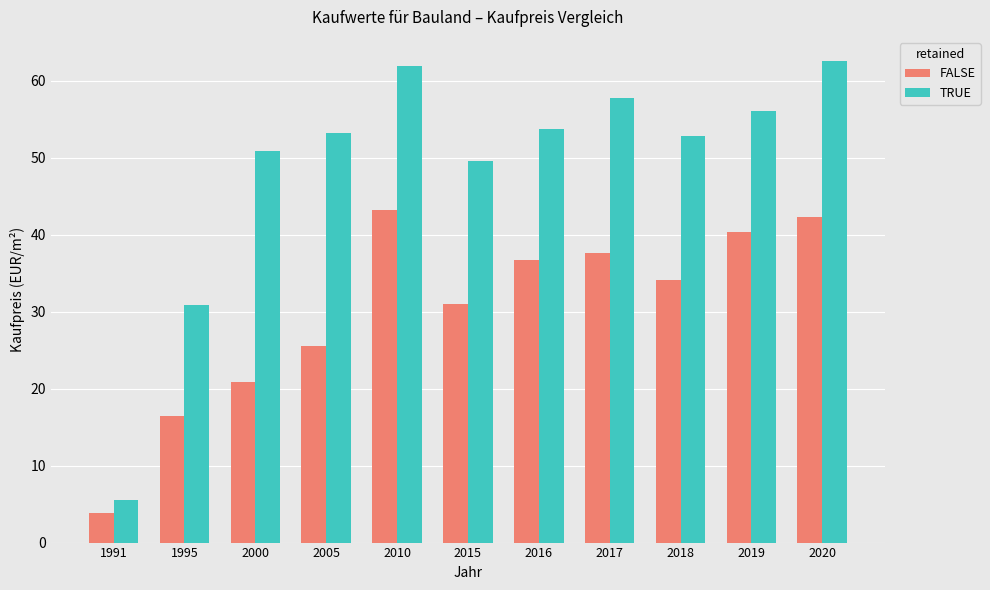

What is the value of the TRUE bar at the 7th from the left?

53.7